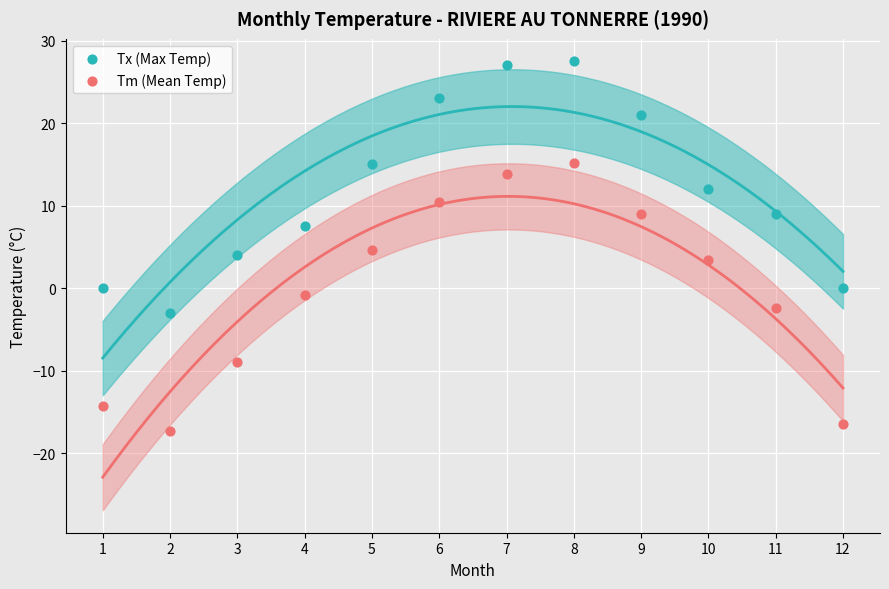

What are all the series names shown in the legend?

Tx (Max Temp), Tm (Mean Temp)